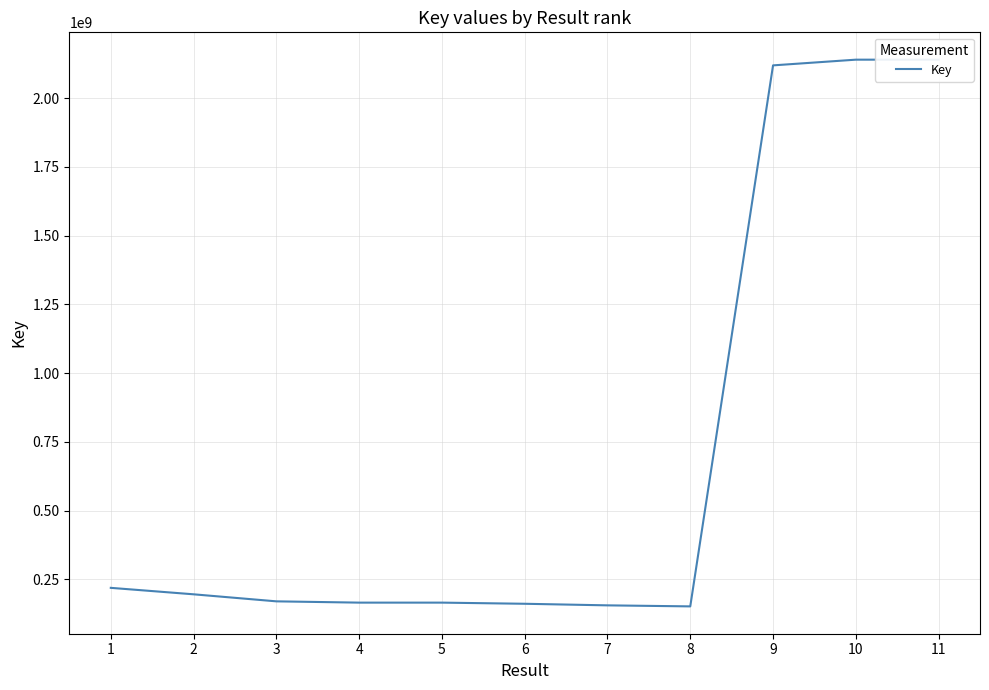

What is the sum of all values?

7784413238